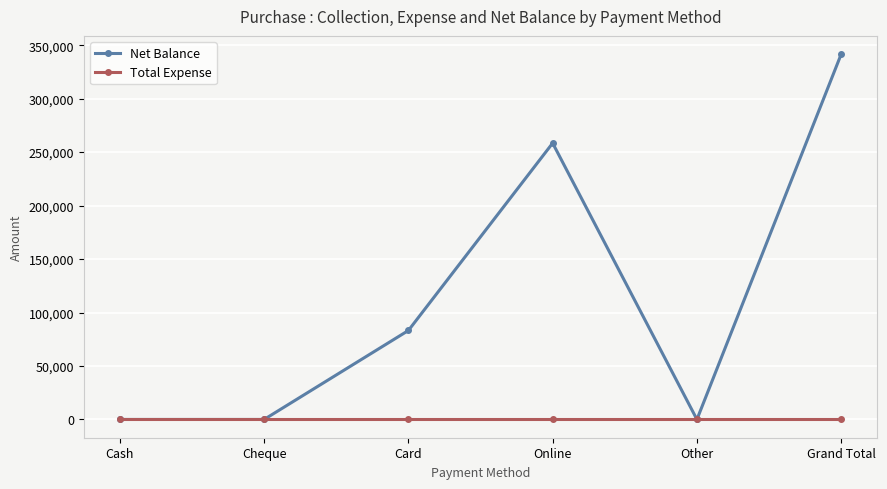

What are all the series names shown in the legend?

Net Balance, Total Expense